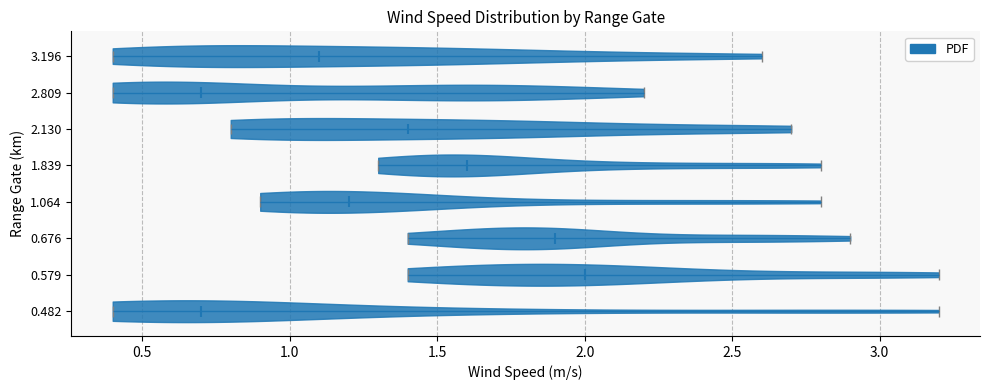

Reading bottom to top, read every violin against the x-axis: where its median line is, and the lowest and highest points it reaches. The values are not printed on the chart, so give them approximately, as read against the axis.

0.482: median line 0.7, lowest point 0.4, highest point 3.2
0.579: median line 2.0, lowest point 1.4, highest point 3.2
0.676: median line 1.9, lowest point 1.4, highest point 2.9
1.064: median line 1.2, lowest point 0.9, highest point 2.8
1.839: median line 1.6, lowest point 1.3, highest point 2.8
2.130: median line 1.4, lowest point 0.8, highest point 2.7
2.809: median line 0.7, lowest point 0.4, highest point 2.2
3.196: median line 1.1, lowest point 0.4, highest point 2.6